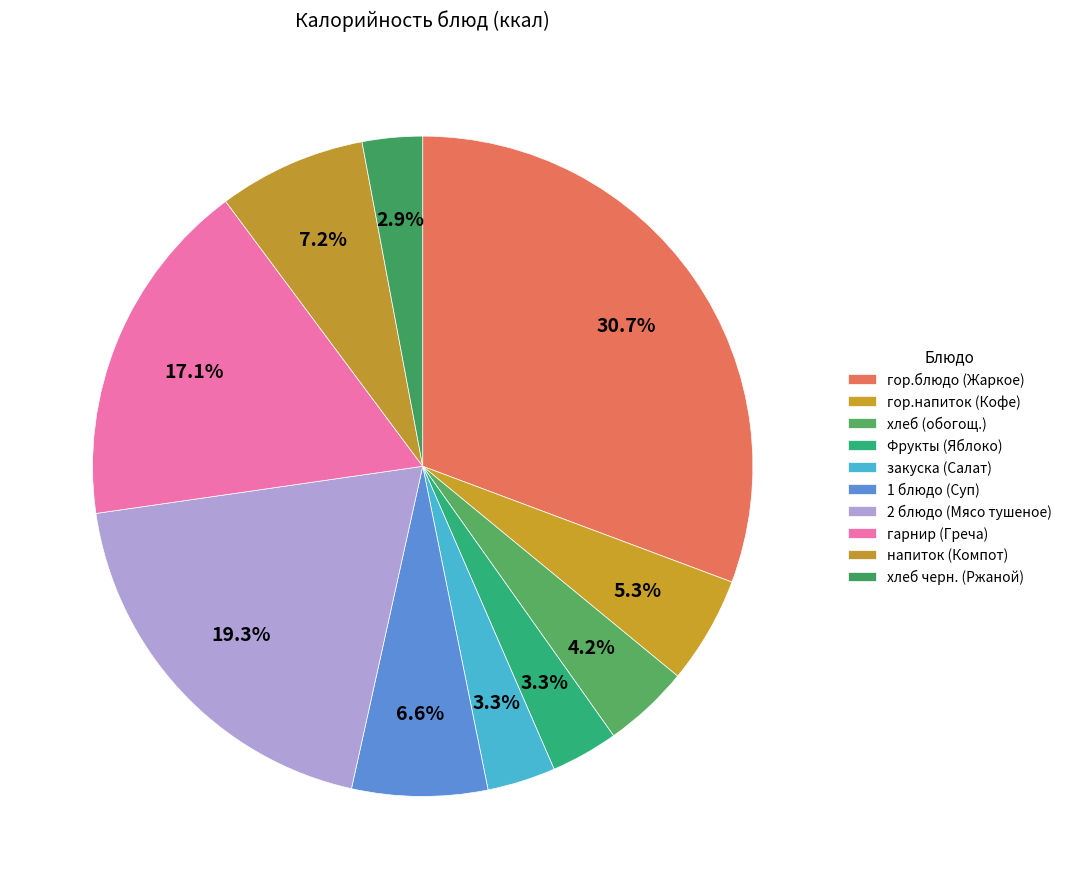

How many slices are in this pie chart?

10